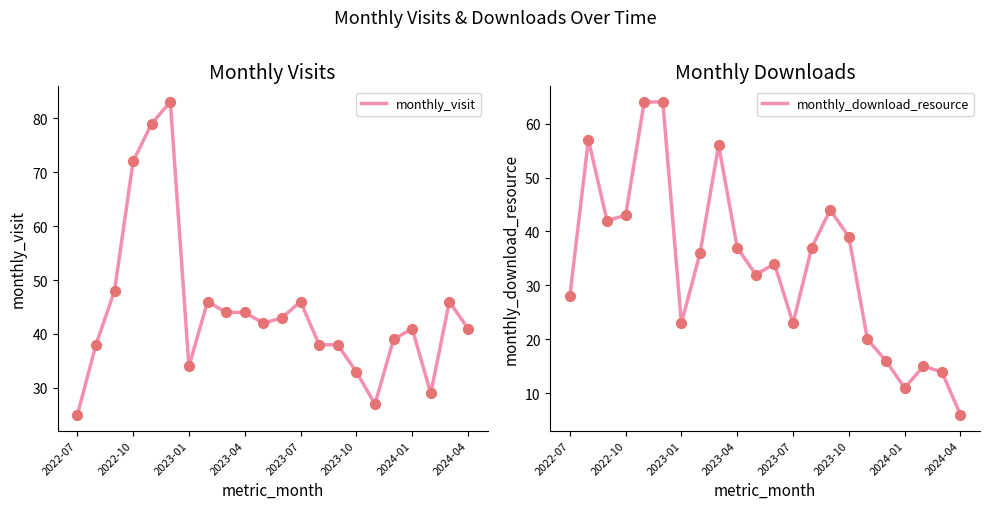

At how many categories does at least one series exceed 53?

5